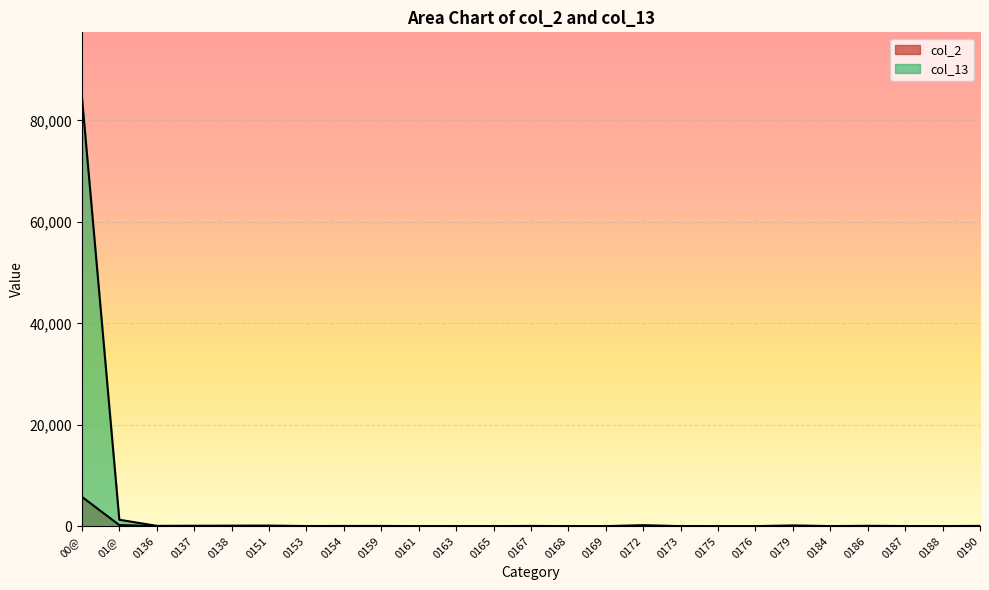

Which series has the largest range (max minus min)?

col_13